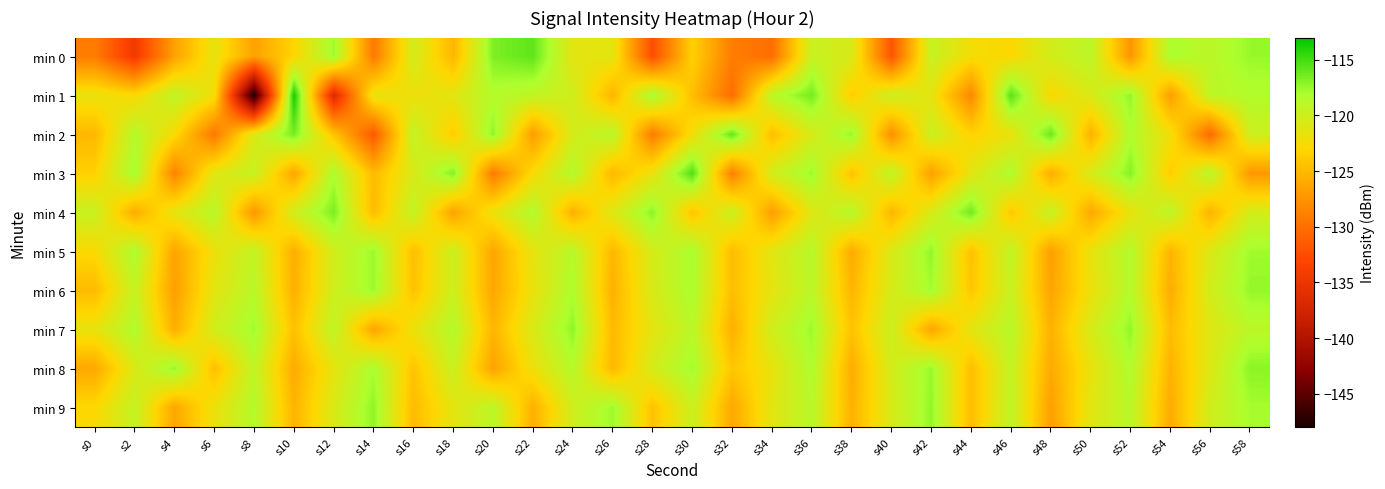

Which series has the largest total across all categories?

min 7